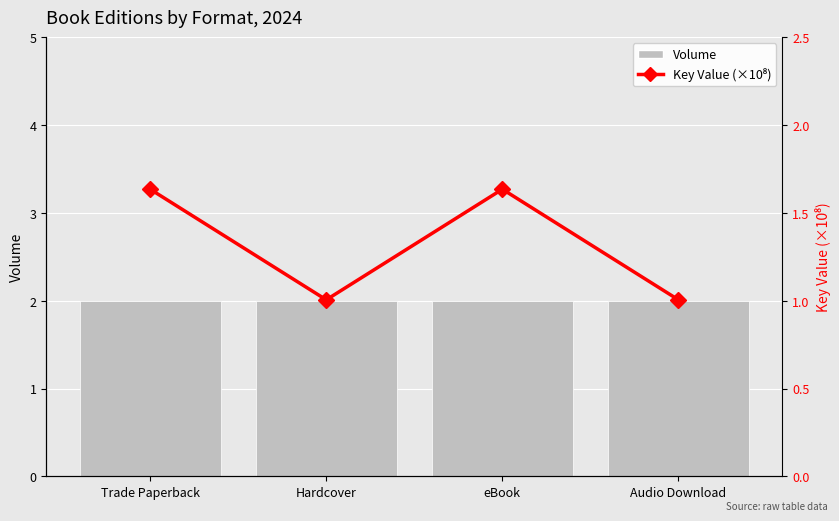

True or false: Key Value (×10⁸) has a value of 1.6 at eBook.

True